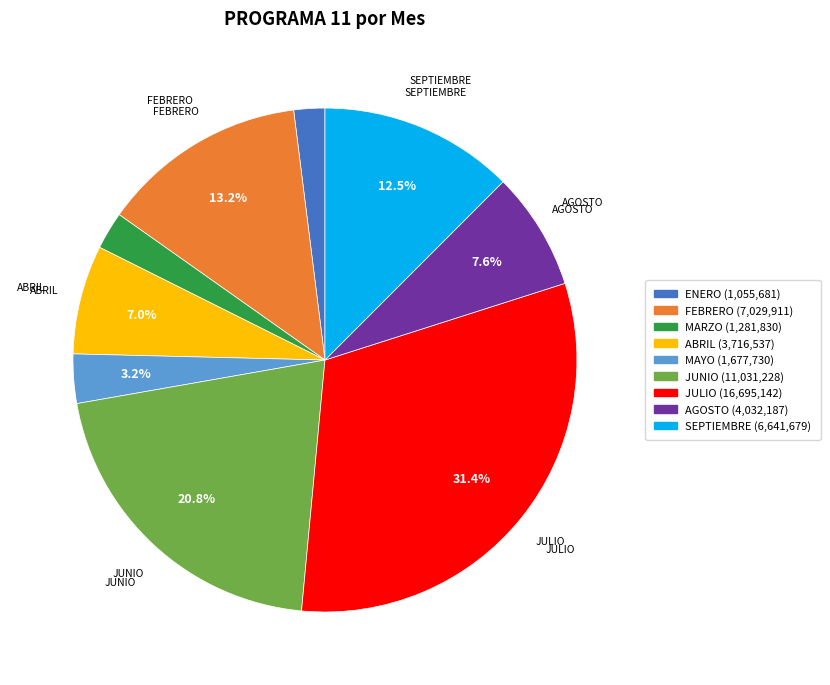

What is the ratio of the value at ENERO to the value at MARZO?

0.8